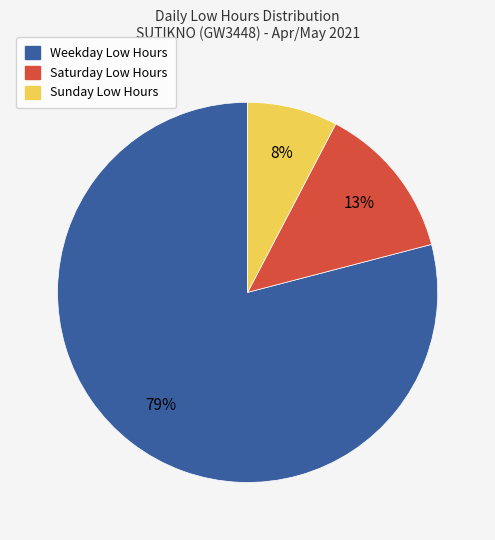

The Saturday Low Hours slice represents 1% of the pie. True or false?

False